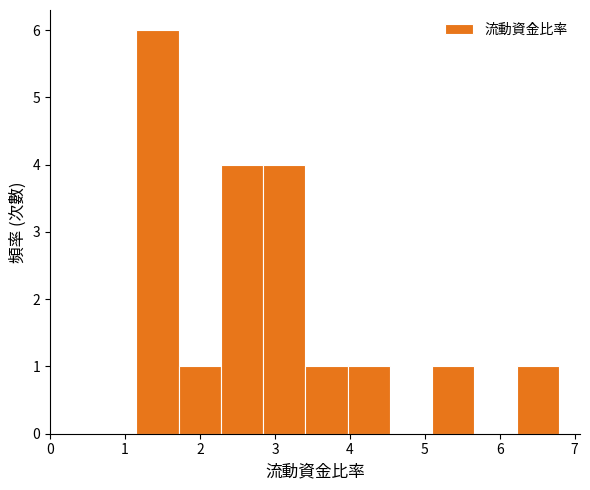

Over which range of the x-axis is the bar tallest?

1.2 to 1.7